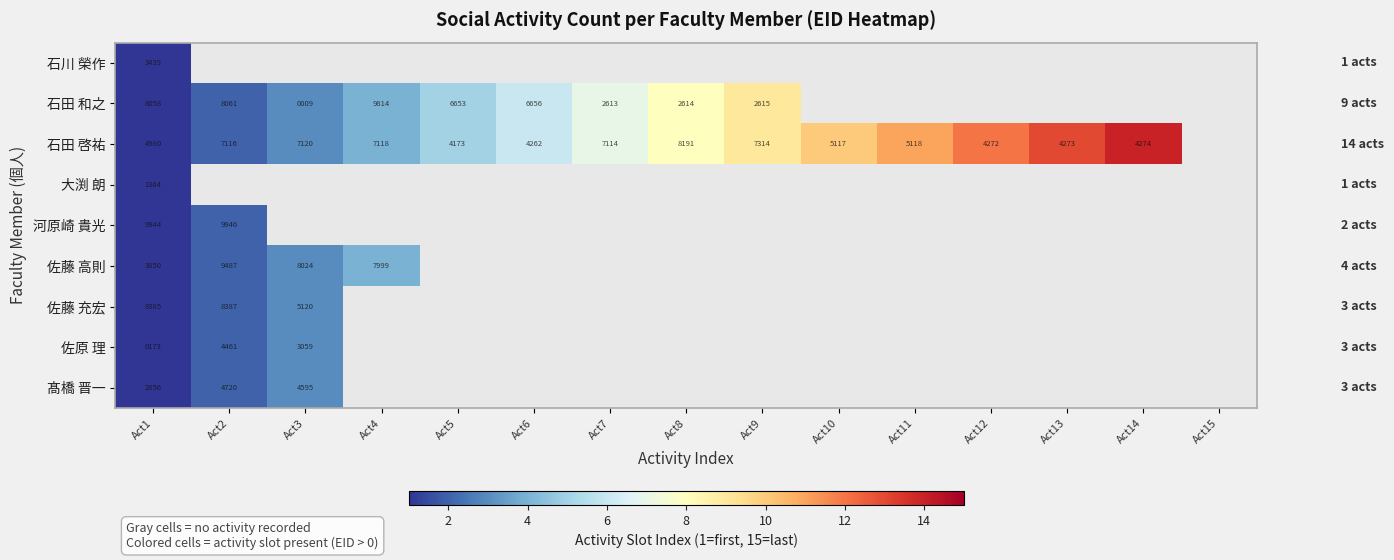

Which series has the largest range (max minus min)?

石田 啓祐